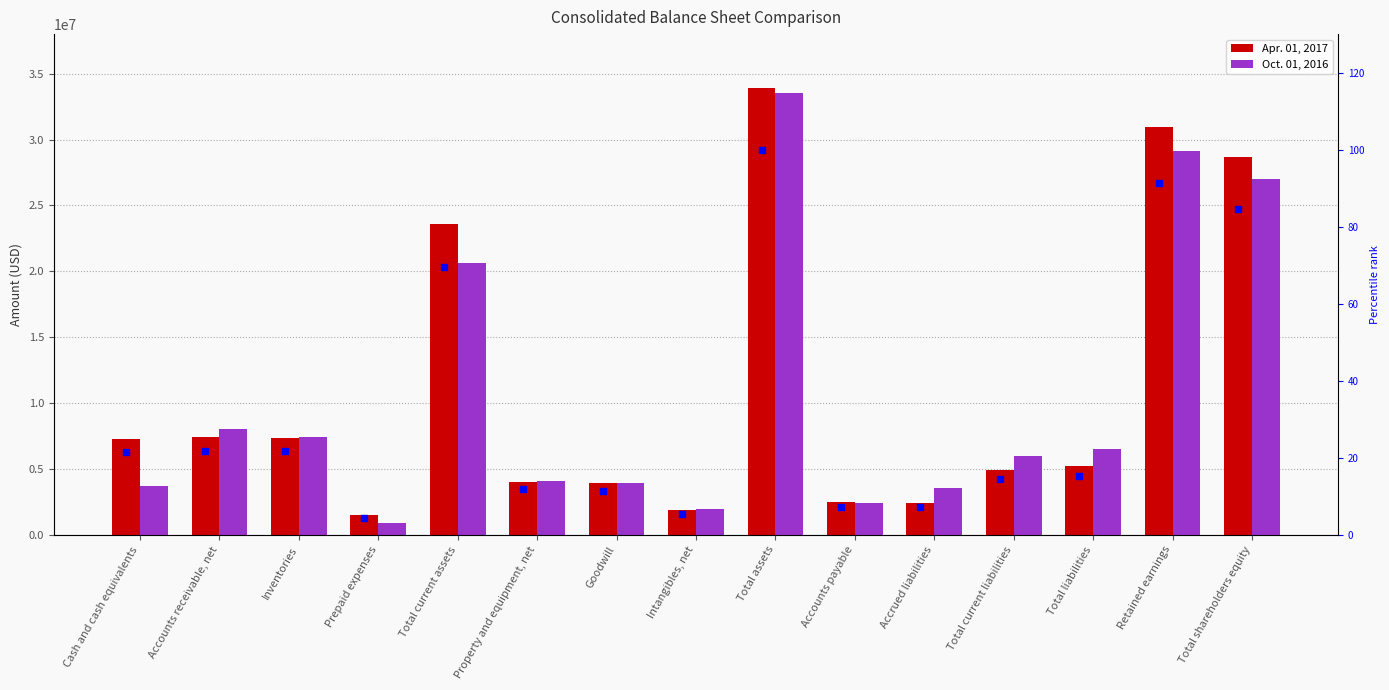

Which series reaches the minimum Y coordinate?

percentile rank (Apr 2017)